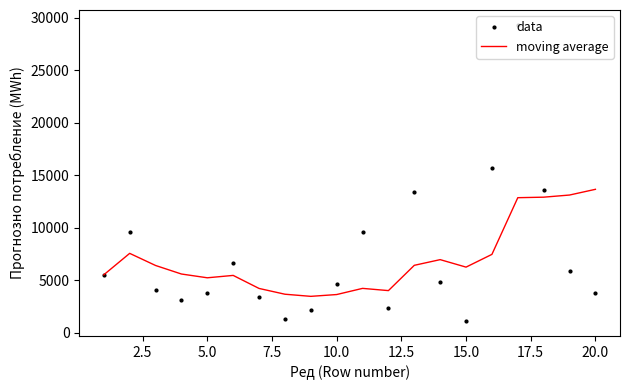

What is the smallest value displayed?

1100.0